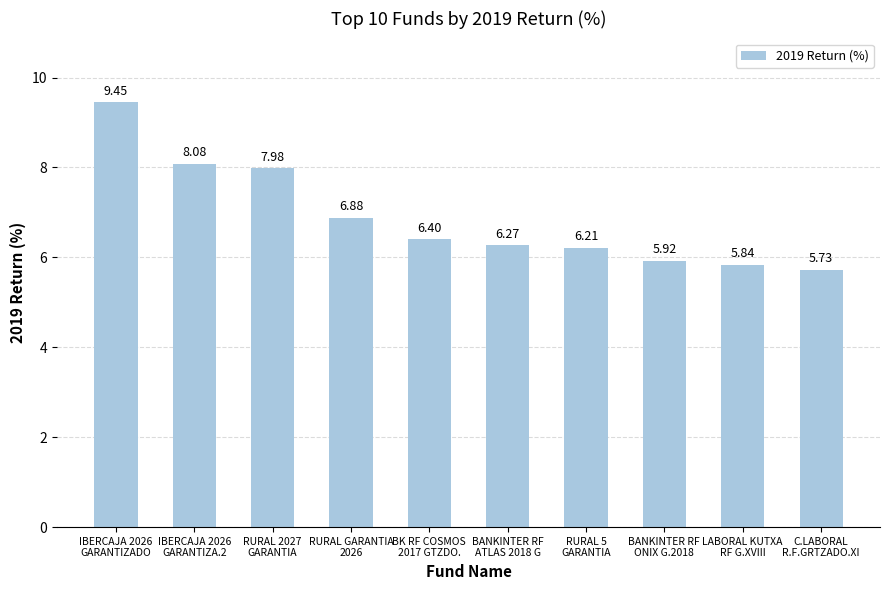

What is the difference between the maximum and second lowest values?

3.6